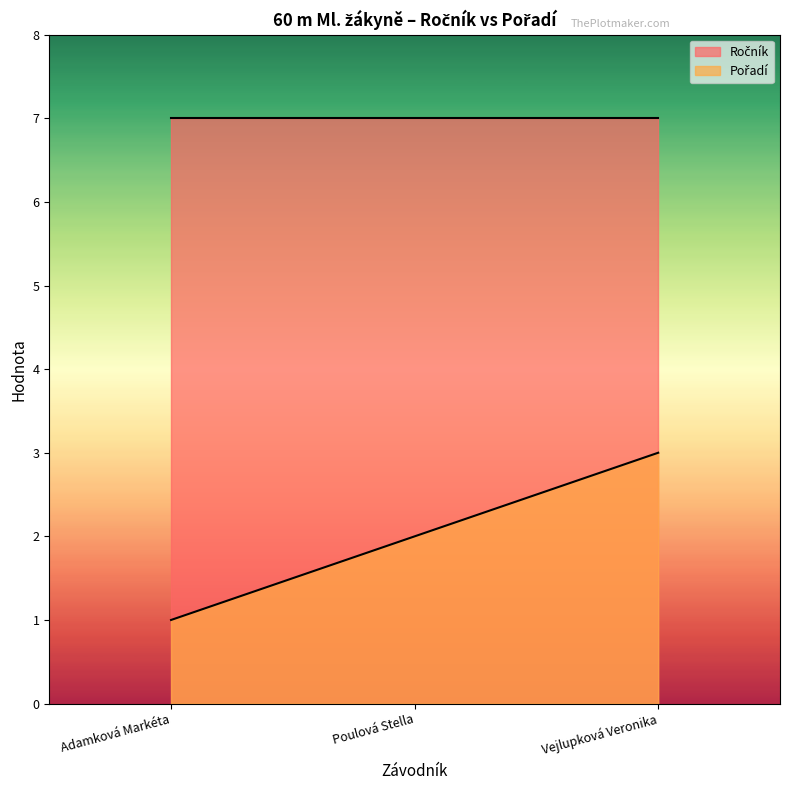

Count the values in the range 1 to 3.

3